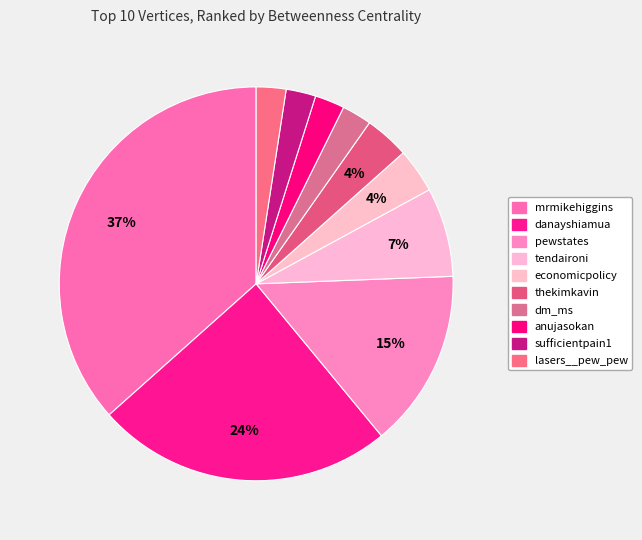

How many segments does this pie chart have?

10